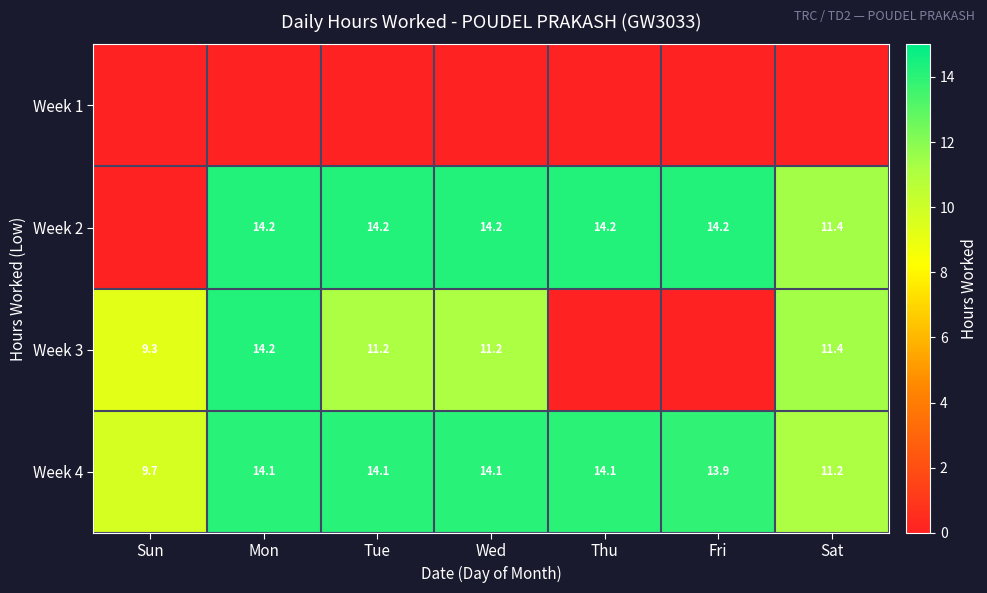

The Week 4 series shows 11.2 at Sat. True or false?

True